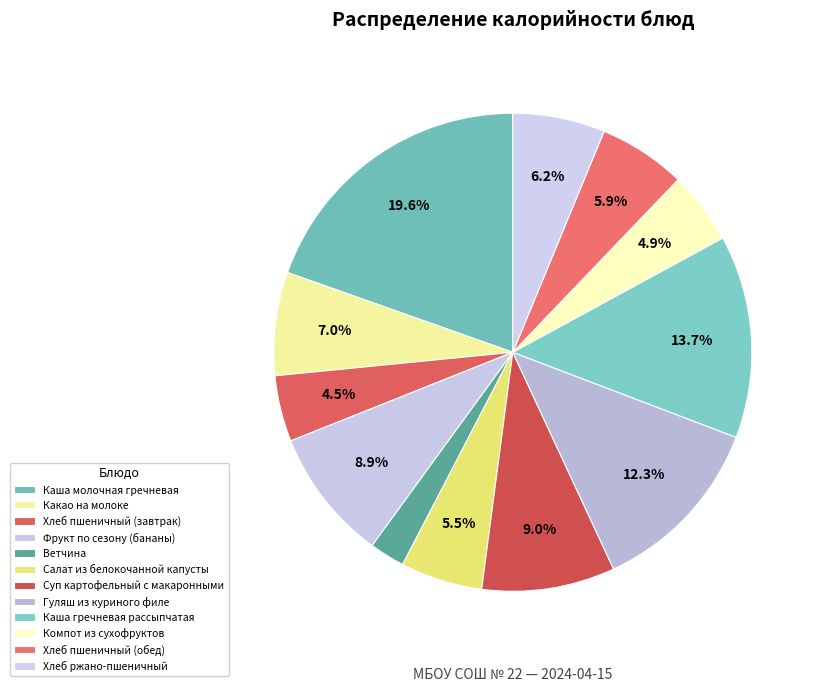

Count the number of slices in the pie.

12